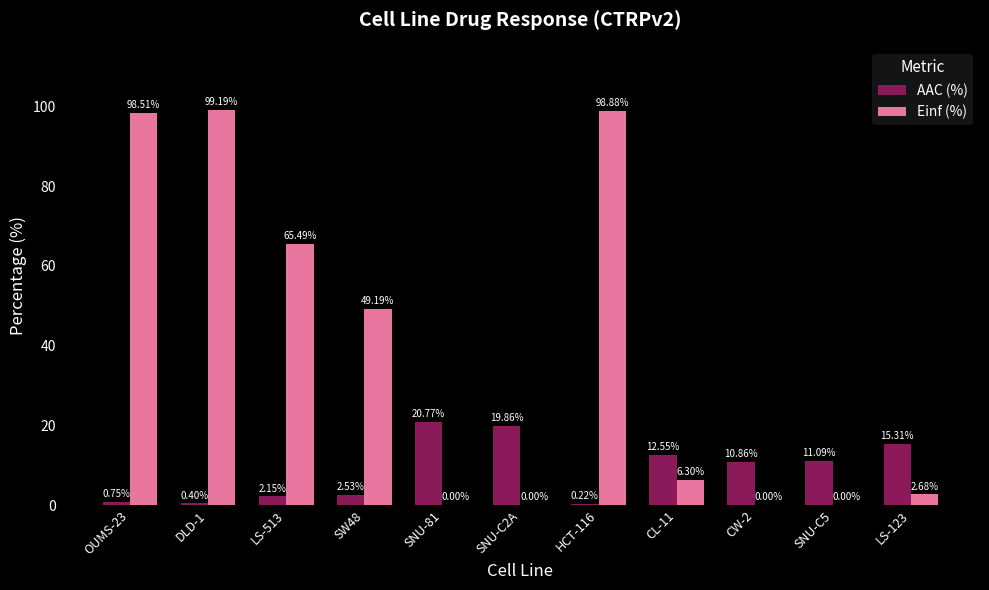

What is the sum of all AAC (%) values?

96.5